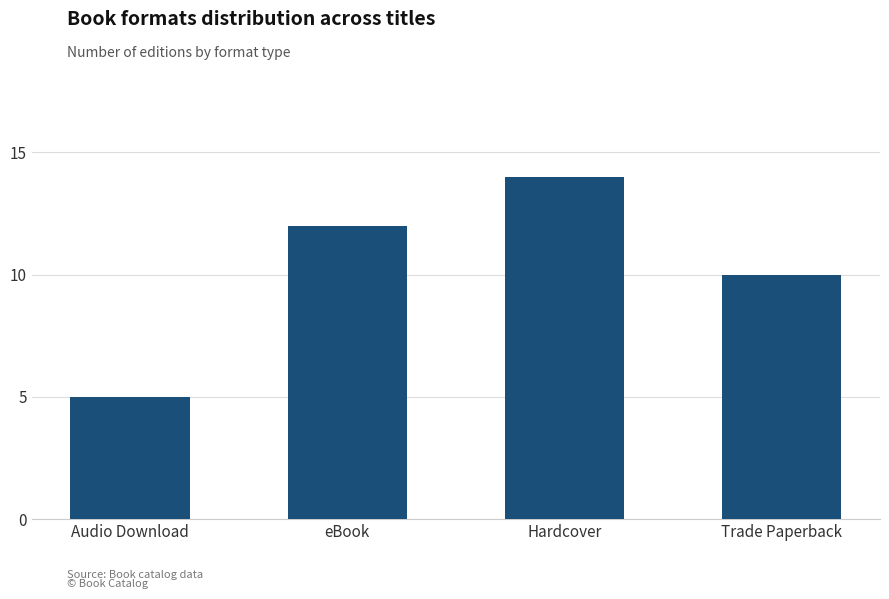

Reading left to right, what are all the values shown in this chart?

5	12	14	10